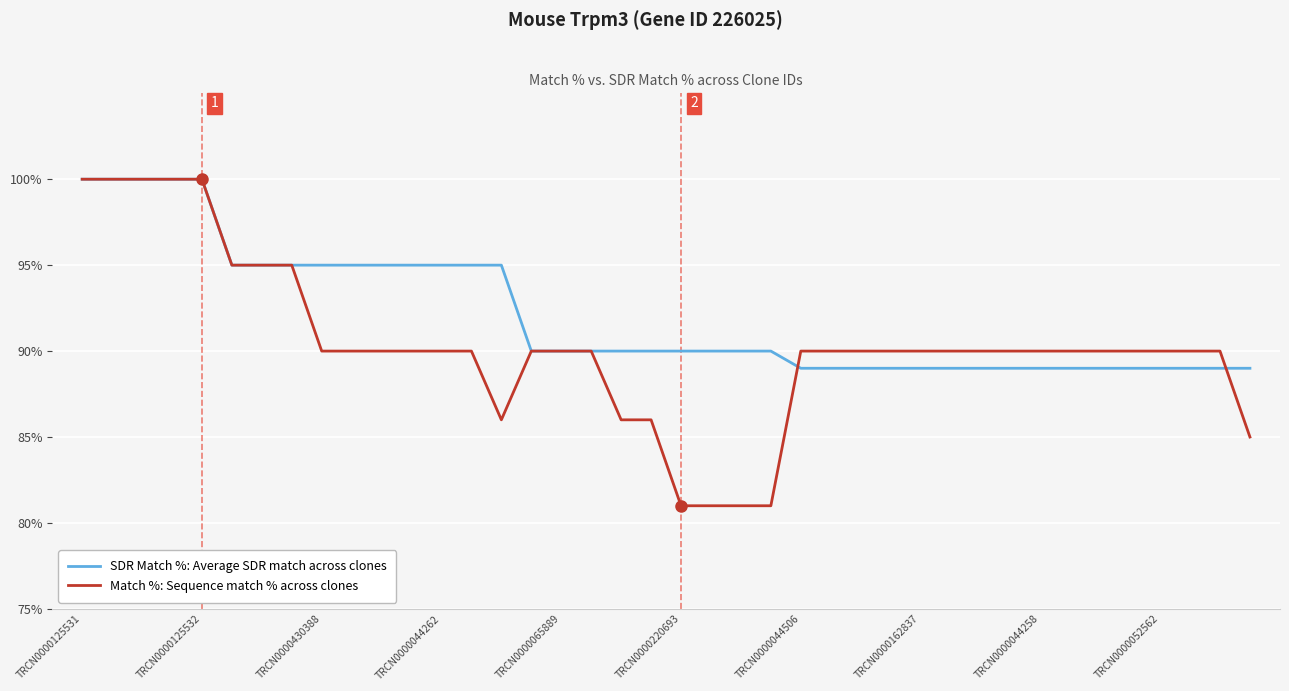

What is the maximum value shown in the chart?

100